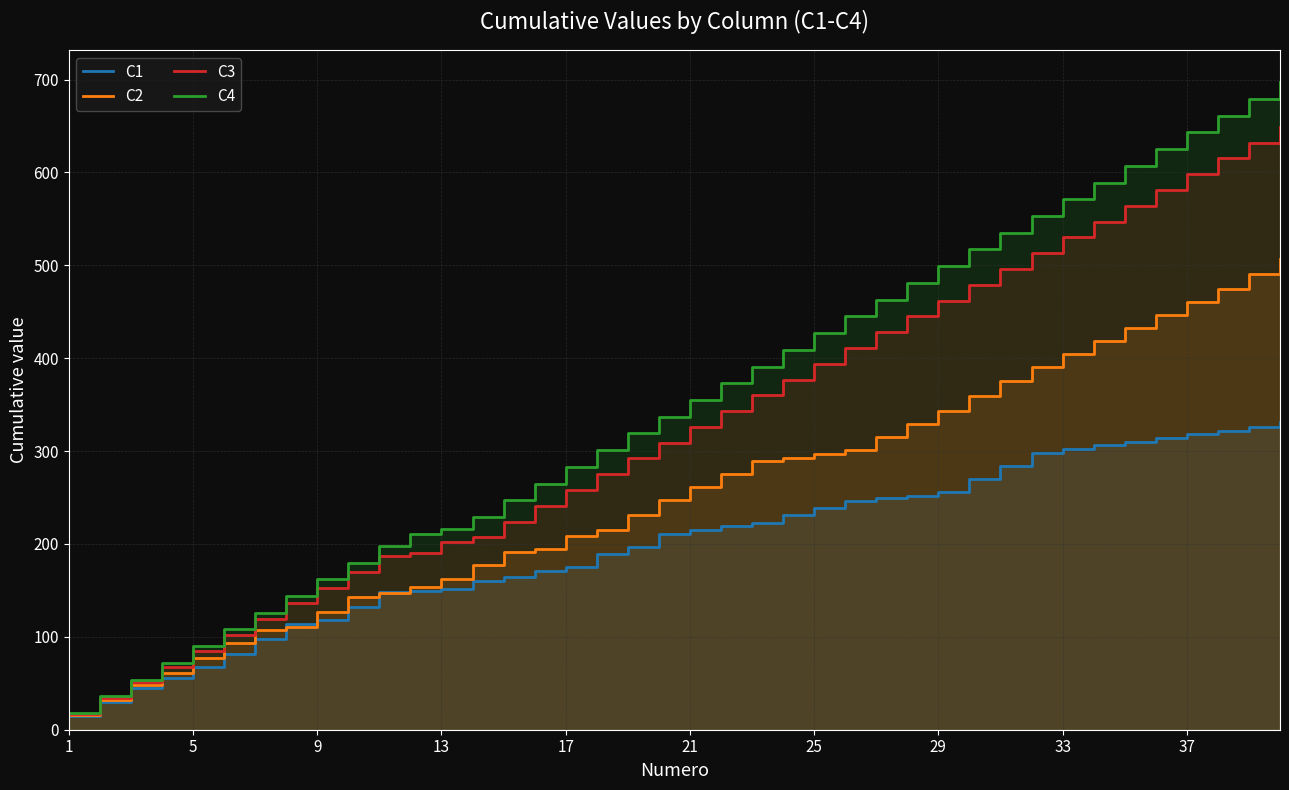

What are all the series names shown in the legend?

C1, C2, C3, C4